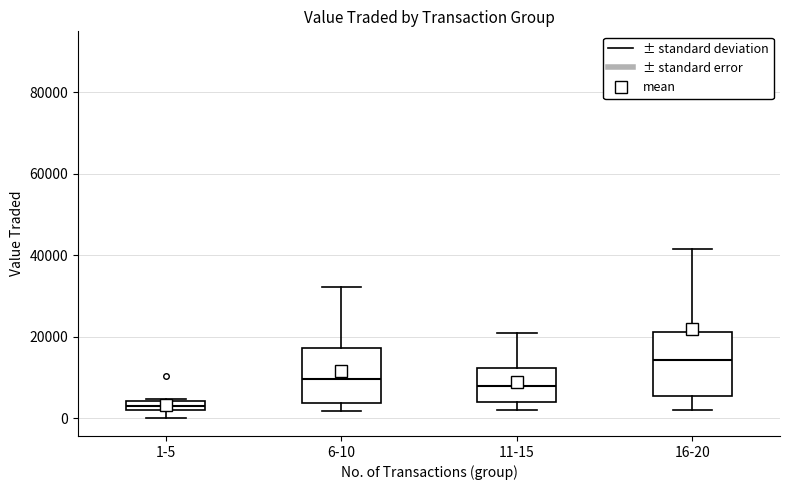

Where does the upper whisker of the box for 16-20 end on the y-axis? The values are not printed on the chart, so give them approximately, as read against the axis.

42000